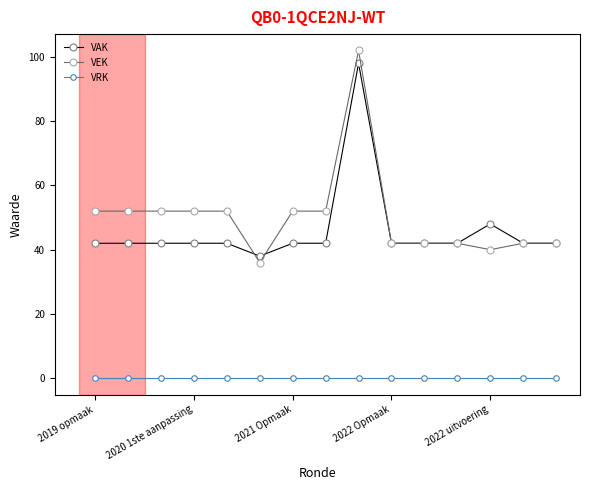

What is the maximum value shown in the chart?

102